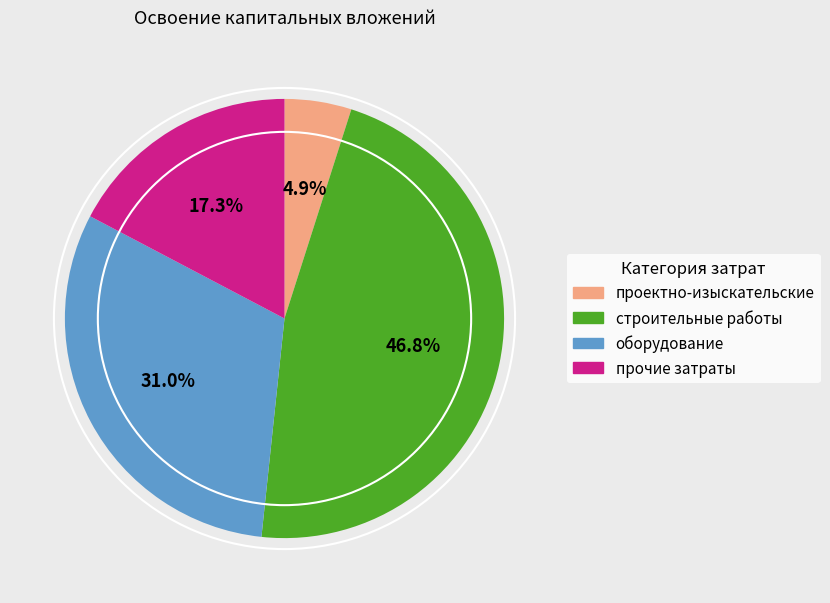

Does any single category account for the majority?

No